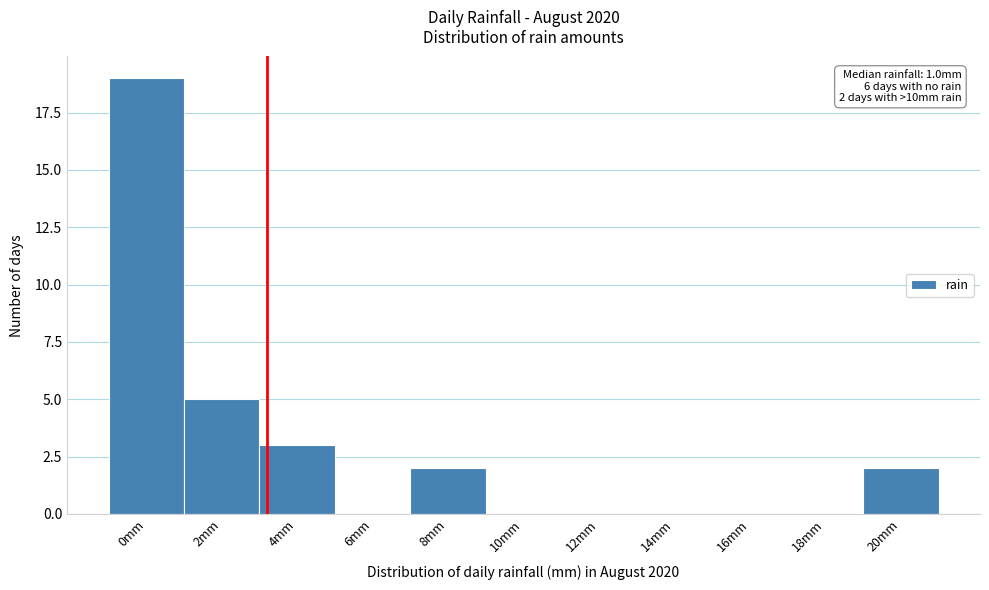

Reading right to left, transcribe all the data shown in this chart.

20mm=2	18mm=0	16mm=0	14mm=0	12mm=0	10mm=0	8mm=2	6mm=0	4mm=3	2mm=5	0mm=19